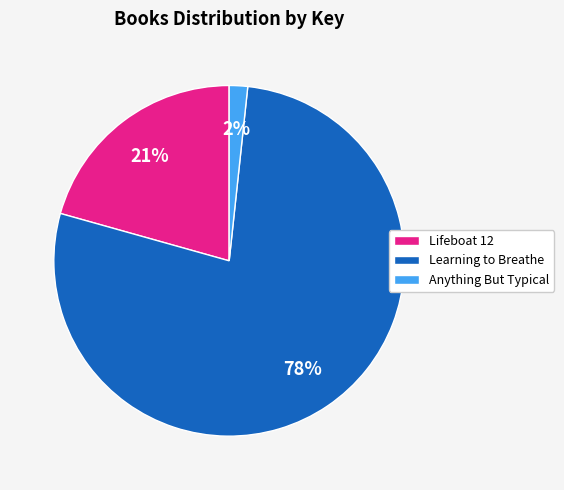

To the nearest percent, what is the combined percentage of Anything But Typical and Learning to Breathe?

79%